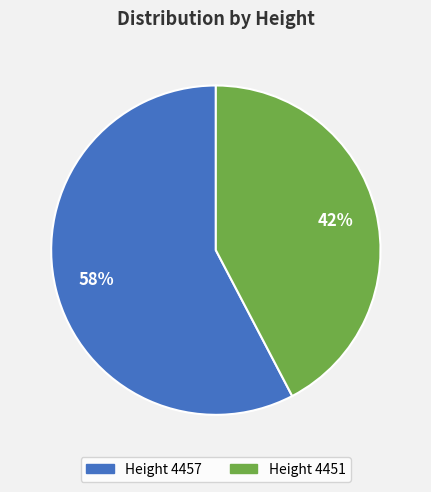

What is the majority slice?

Height 4457